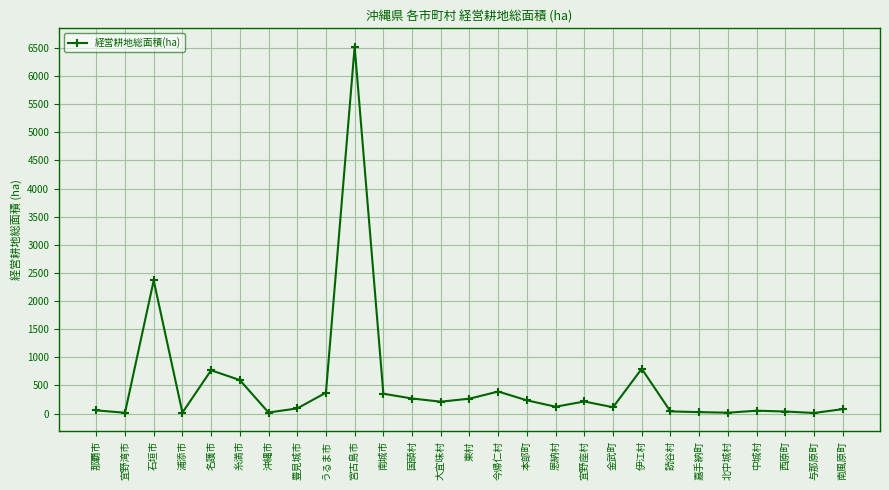

Which label corresponds to the largest value in the chart?

宮古島市